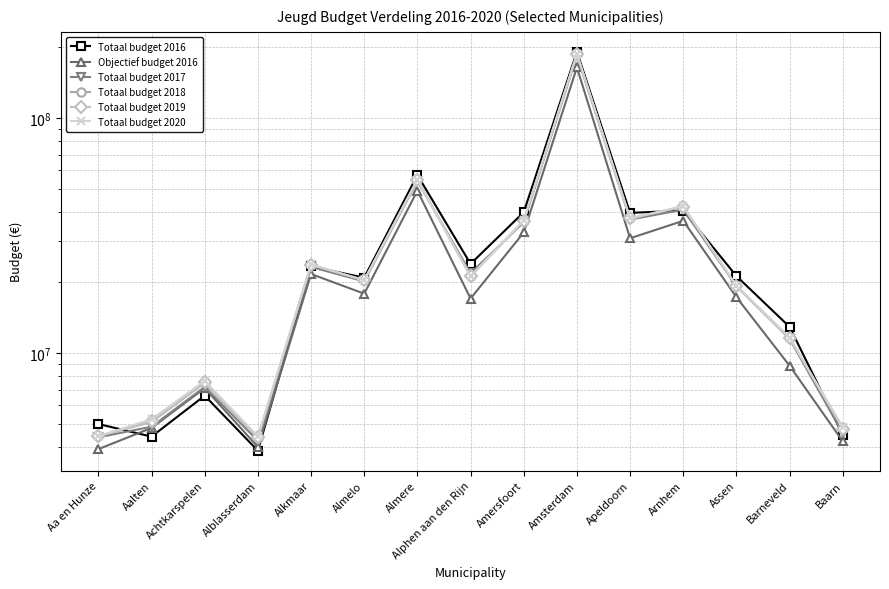

At which category is the sum across all series the highest?

Amsterdam